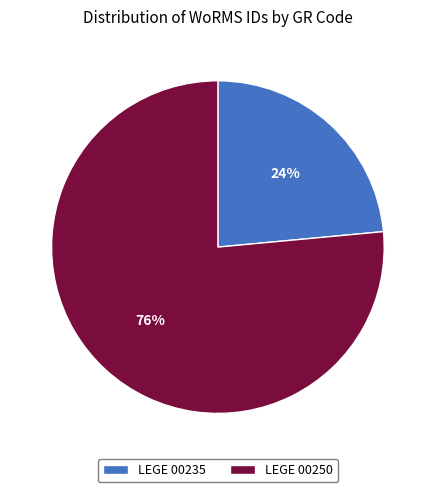

Which category has the smallest portion of the pie?

LEGE 00235